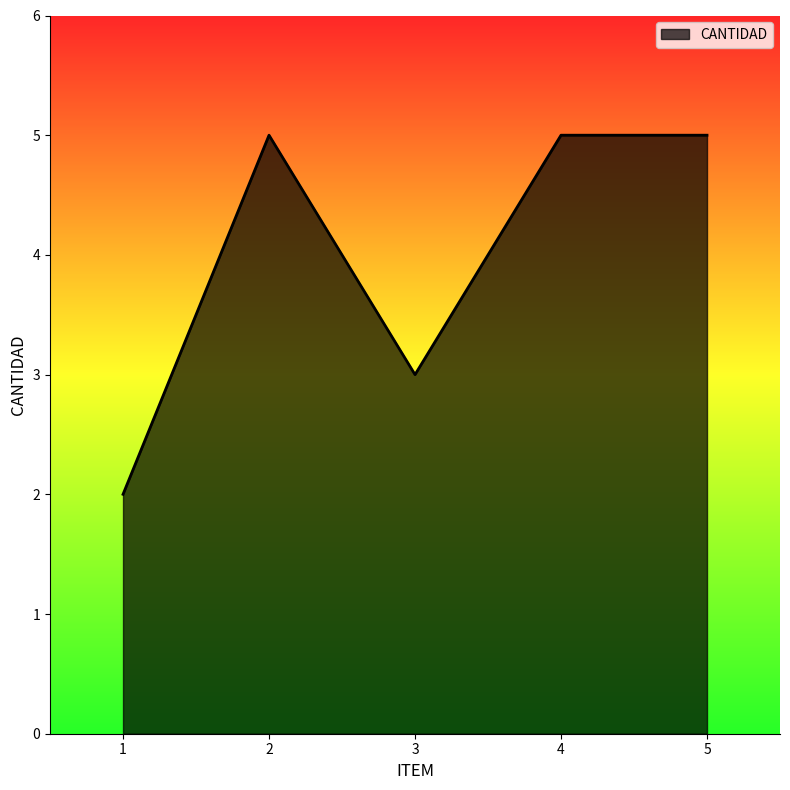

What is the sum of all values?

20